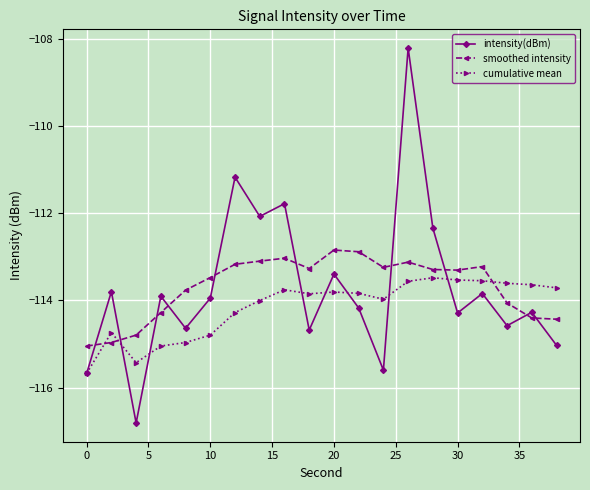

Which series has the largest range (max minus min)?

intensity(dBm)